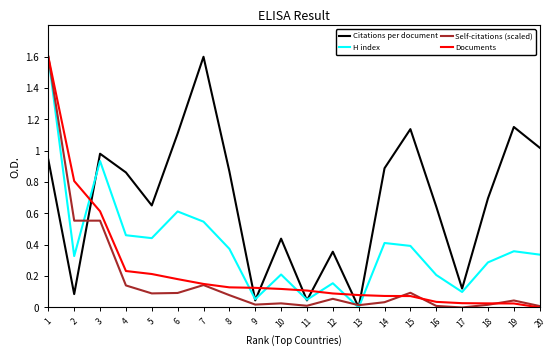

How many times do Citations per document and Documents cross each other?

7